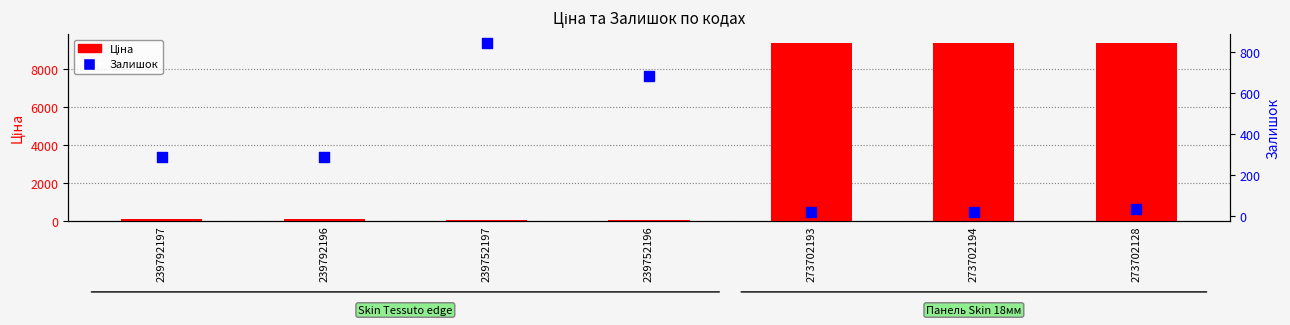

Which series has the largest Y range (max minus min)?

Ціна